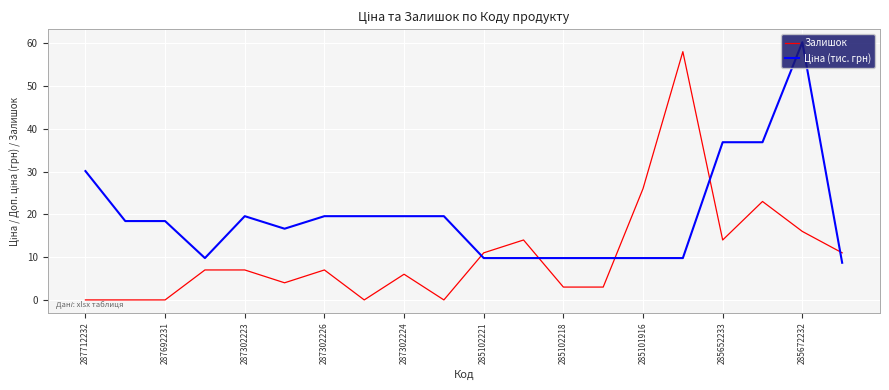

What is the maximum value for Залишок?

58.0